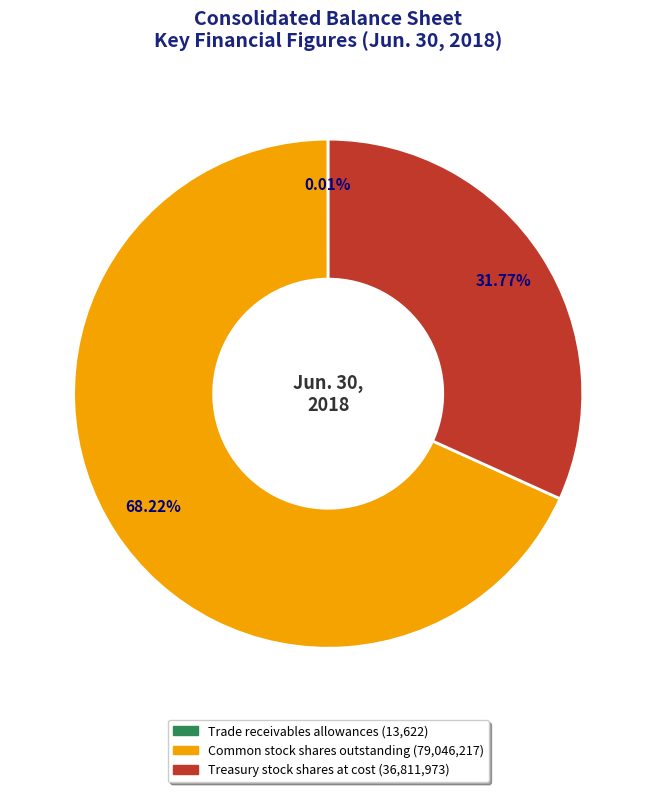

Which category has the biggest portion of the pie?

Common stock shares outstanding